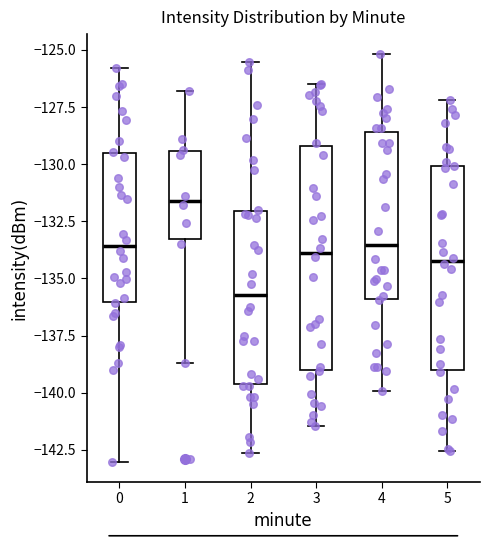

Comparing the boxes themselves (not the whiskers), which one is the tallest?

3